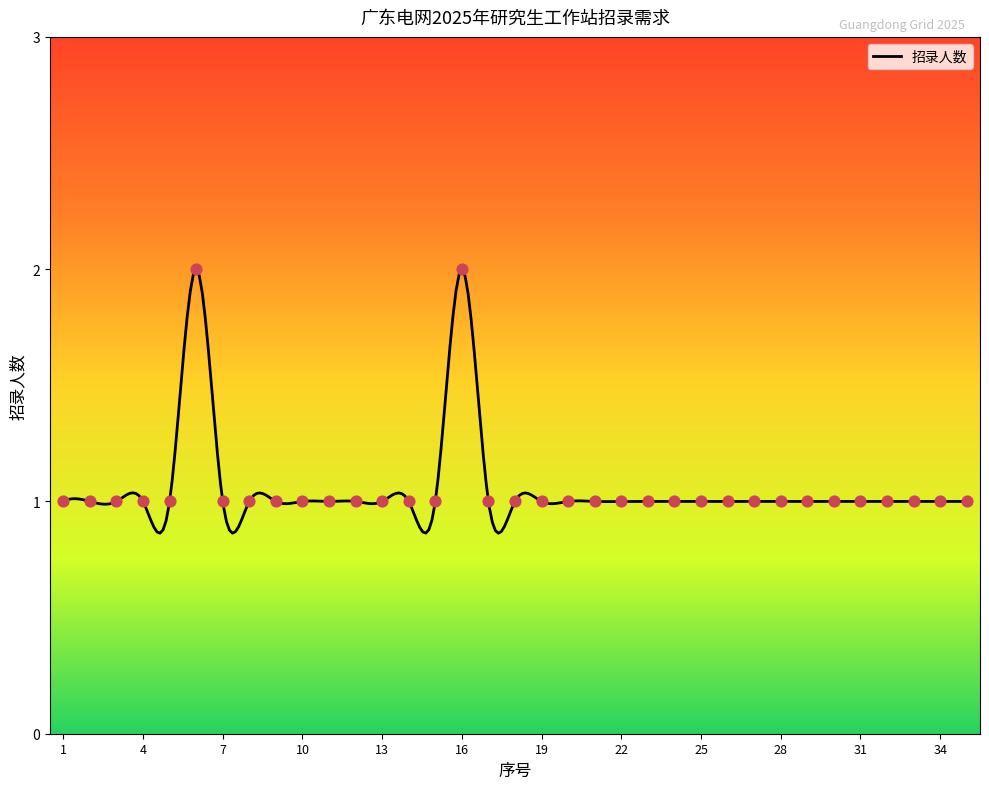

Which has a higher value, 19 or 32?

19